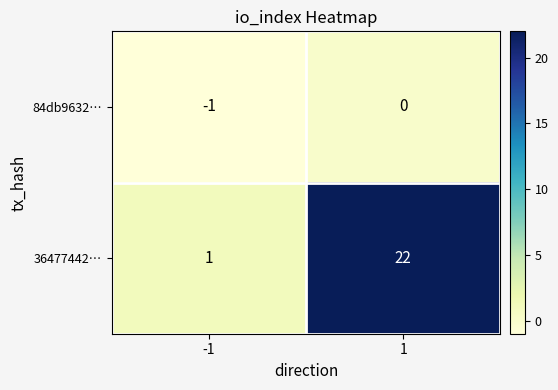

What is the difference between the highest and lowest values at -1?

2